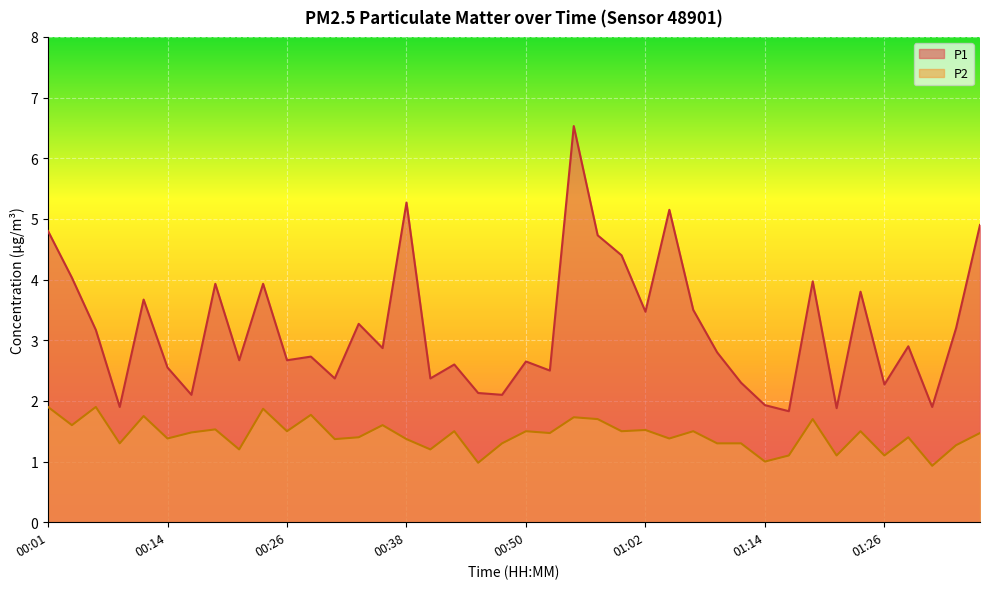

How many series are shown in this chart?

2